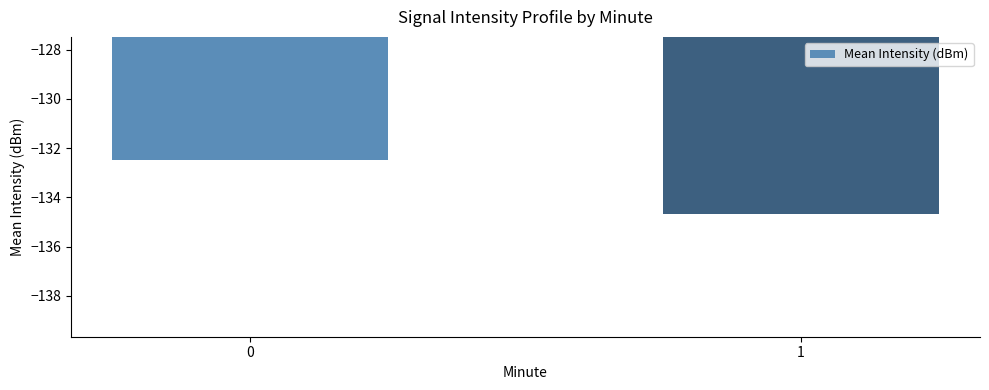

Reading left to right, extract all data points from this chart.

-132.5	-134.7